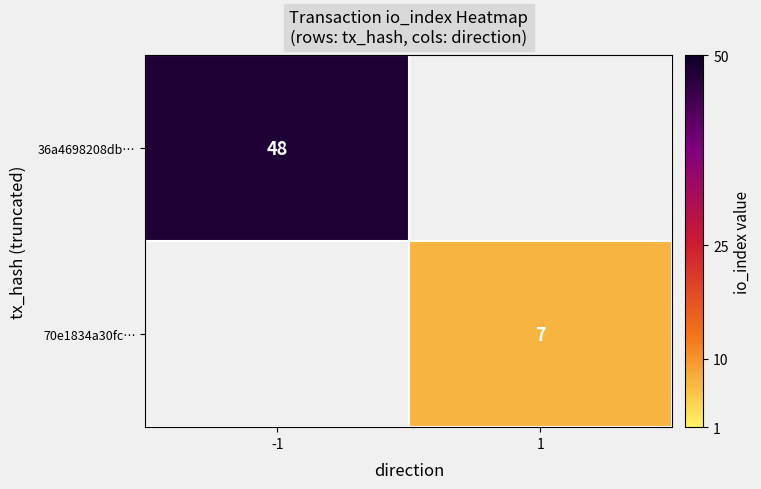

The 70e1834a30fc… series shows 7 at 1. True or false?

True